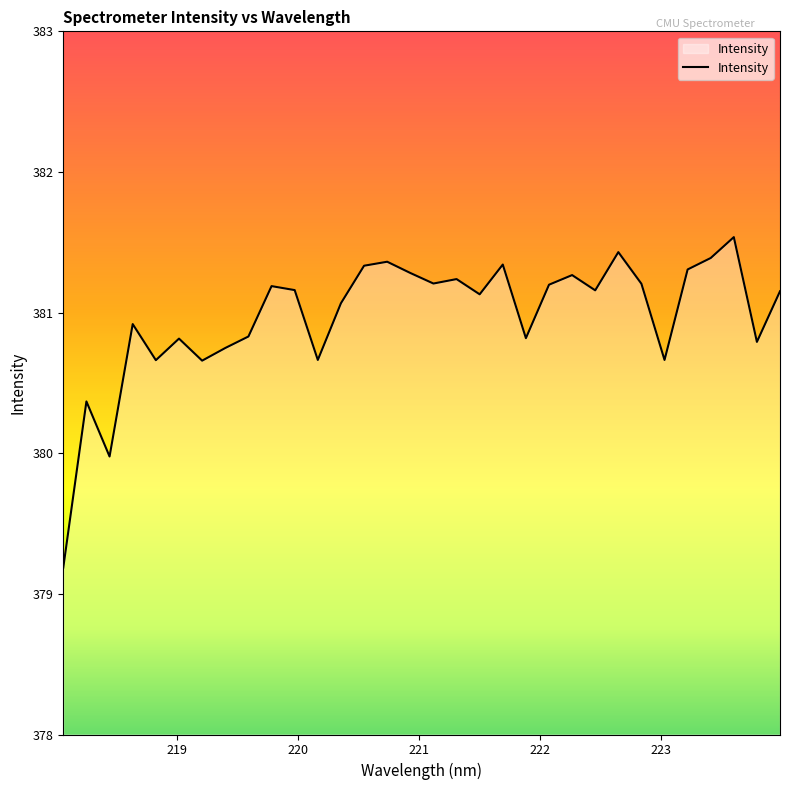

What is the minimum value shown in the chart?

379.2